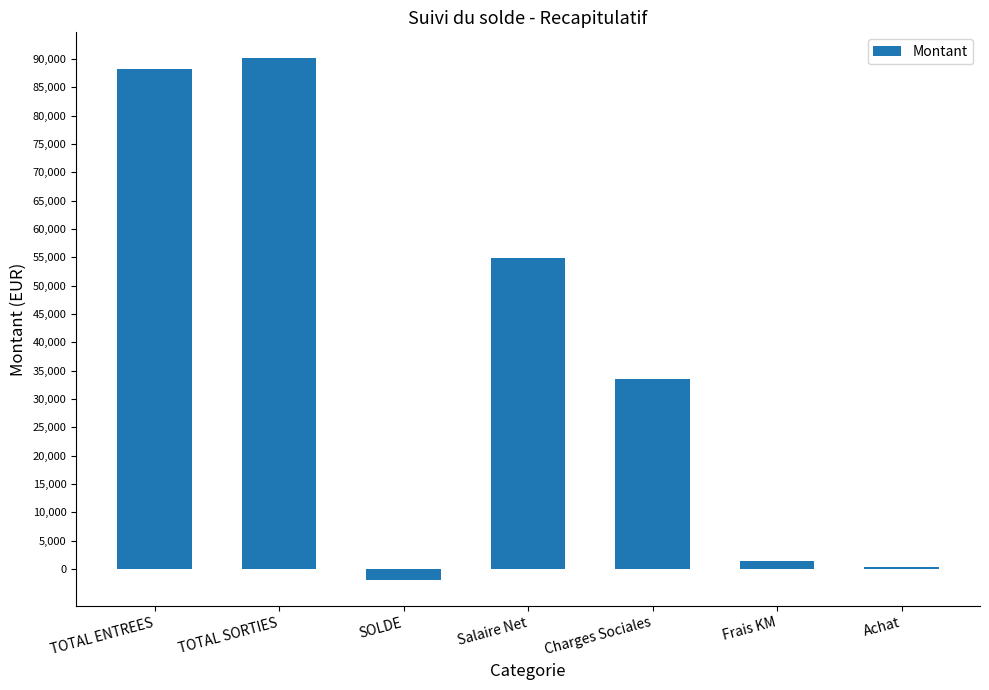

True or false: the data shows 33557.8 at Charges Sociales.

True